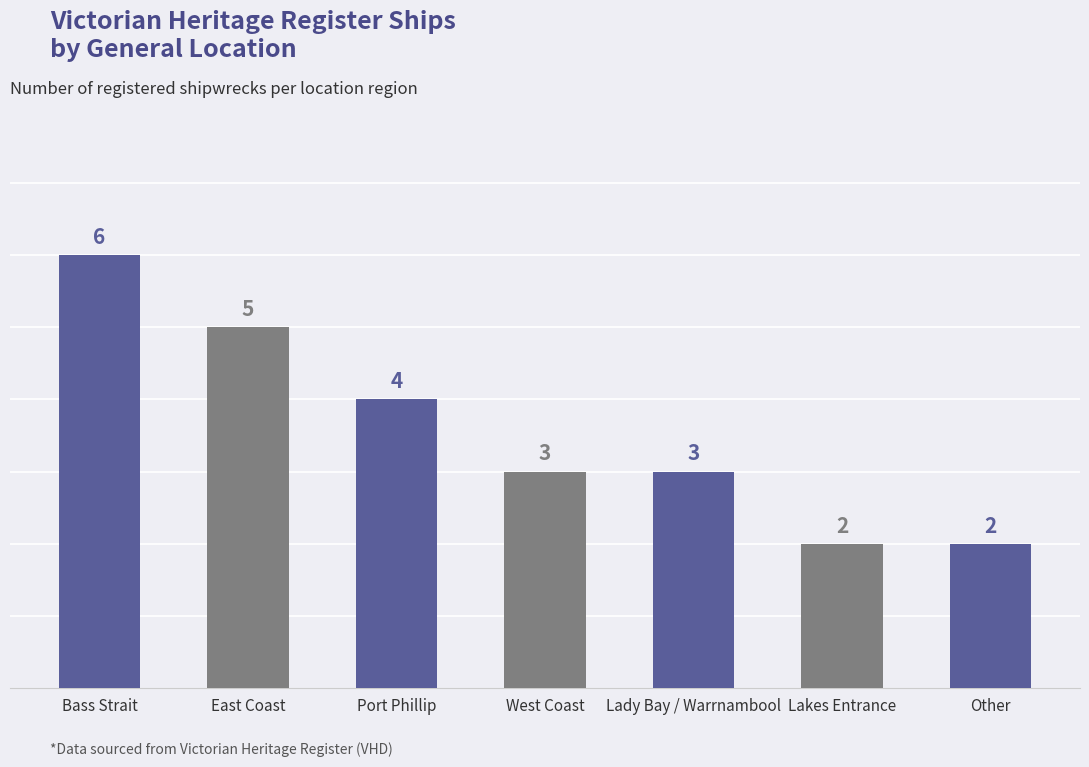

The value at Lakes Entrance is 1. True or false?

False